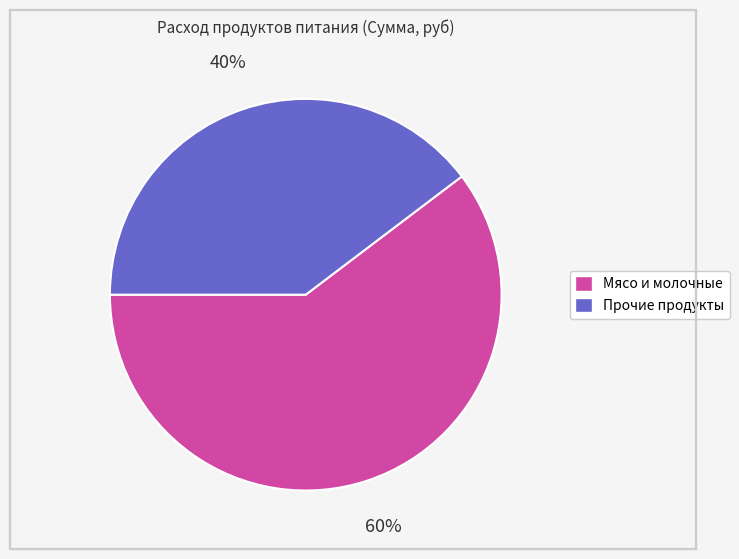

Which has a higher value, Мясо и молочные or Прочие продукты?

Мясо и молочные